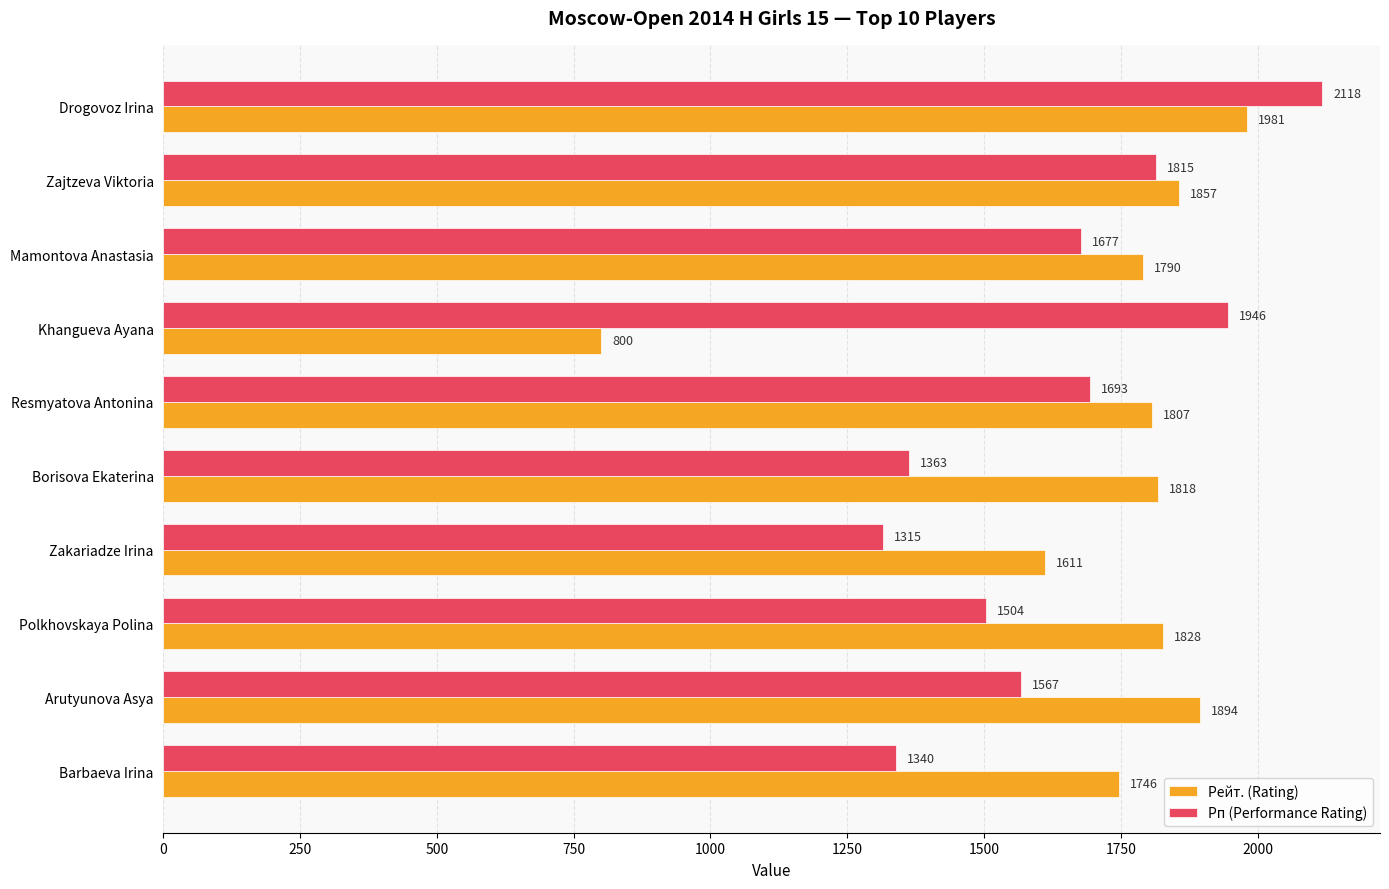

Is it true that Рп (Performance Rating) equals 1567 at Arutyunova Asya?

True